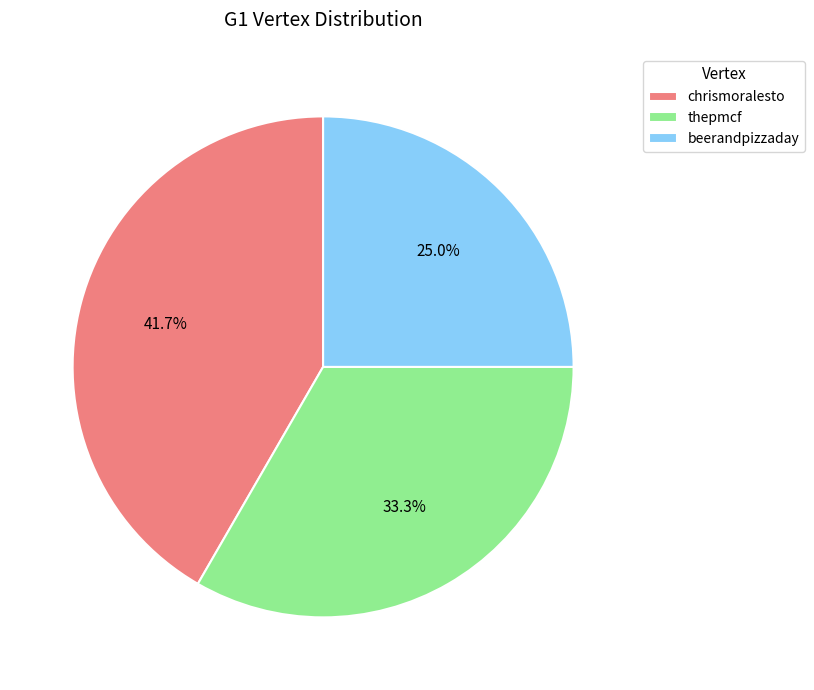

Is the sum of thepmcf and chrismoralesto greater than half?

Yes